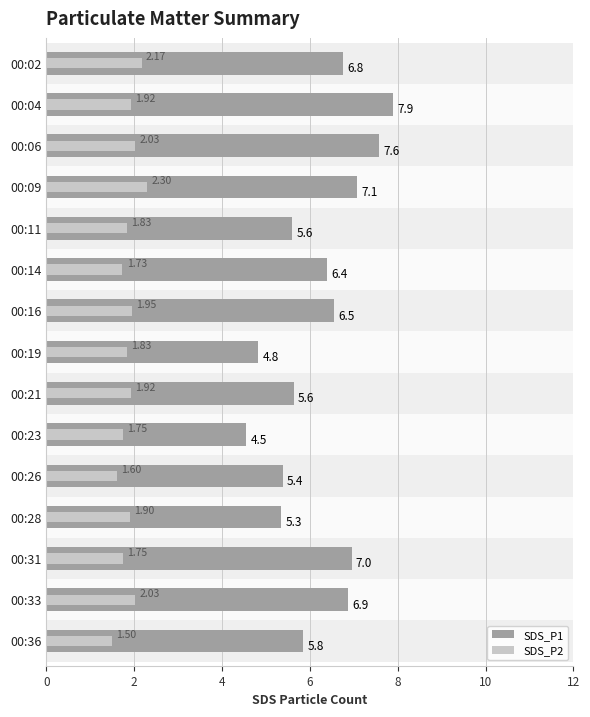

Which series has the largest total across all categories?

SDS_P1